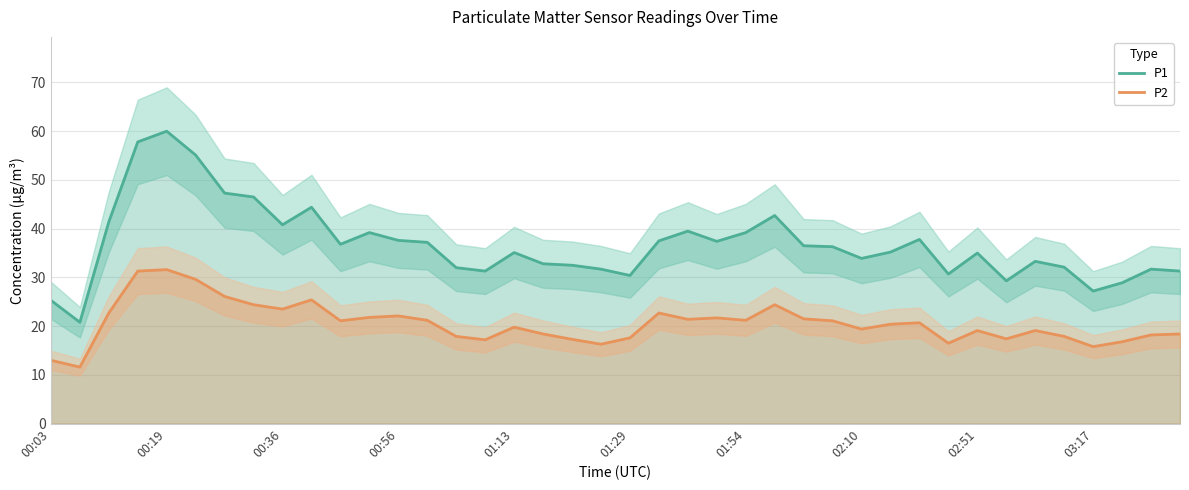

The value of P2 at 02:51 is 32.9. True or false?

False